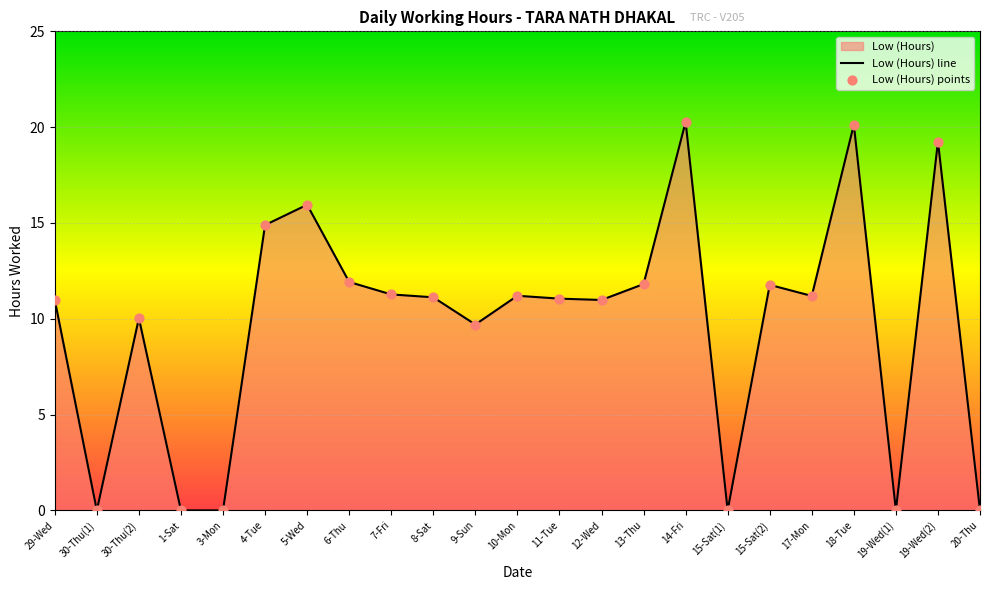

Which has a higher value, 29-Wed or 19-Wed(1)?

29-Wed